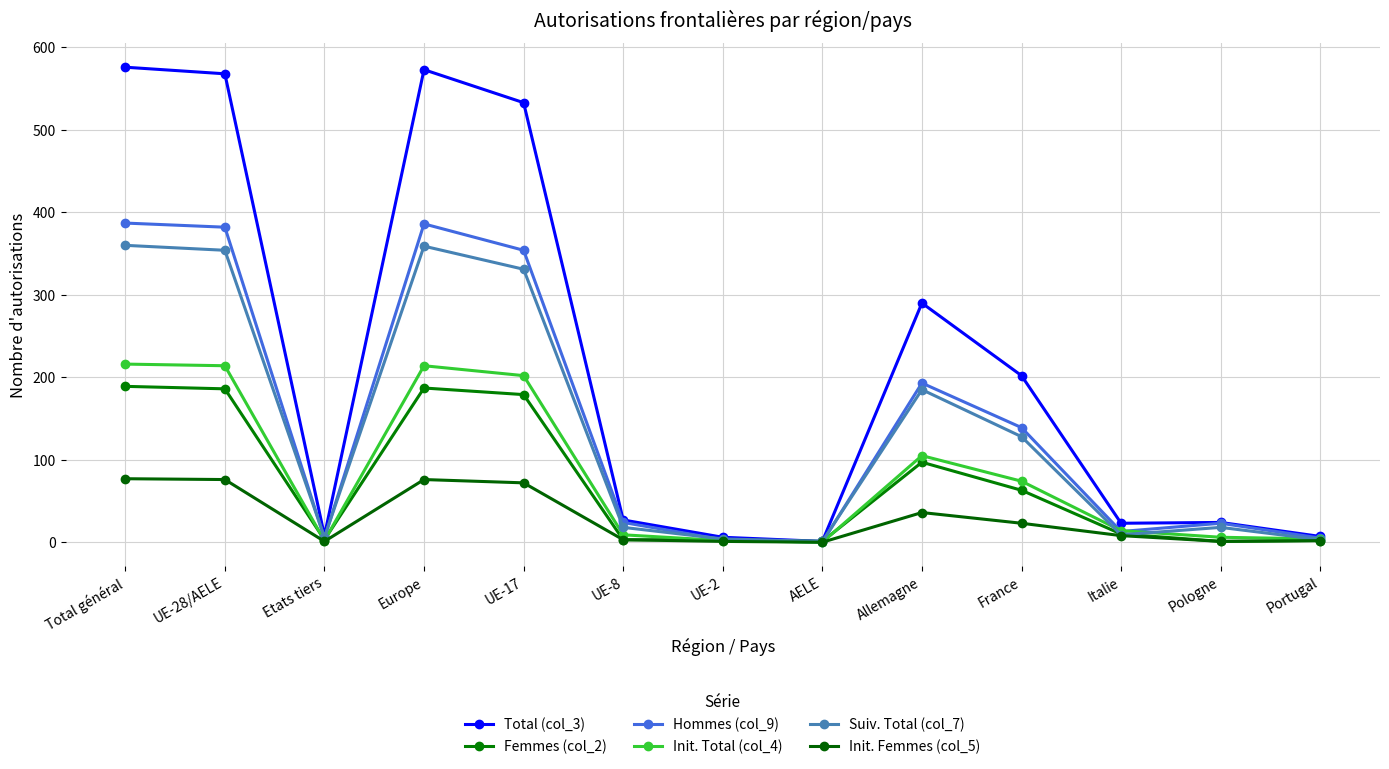

Does the chart have visible grid lines?

Yes